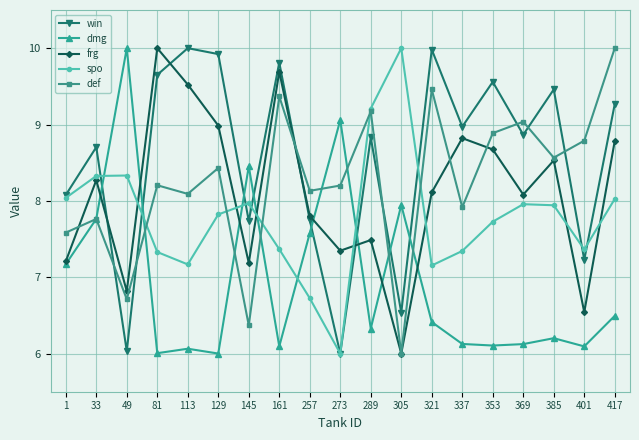

How many categories are shown in the chart?

19